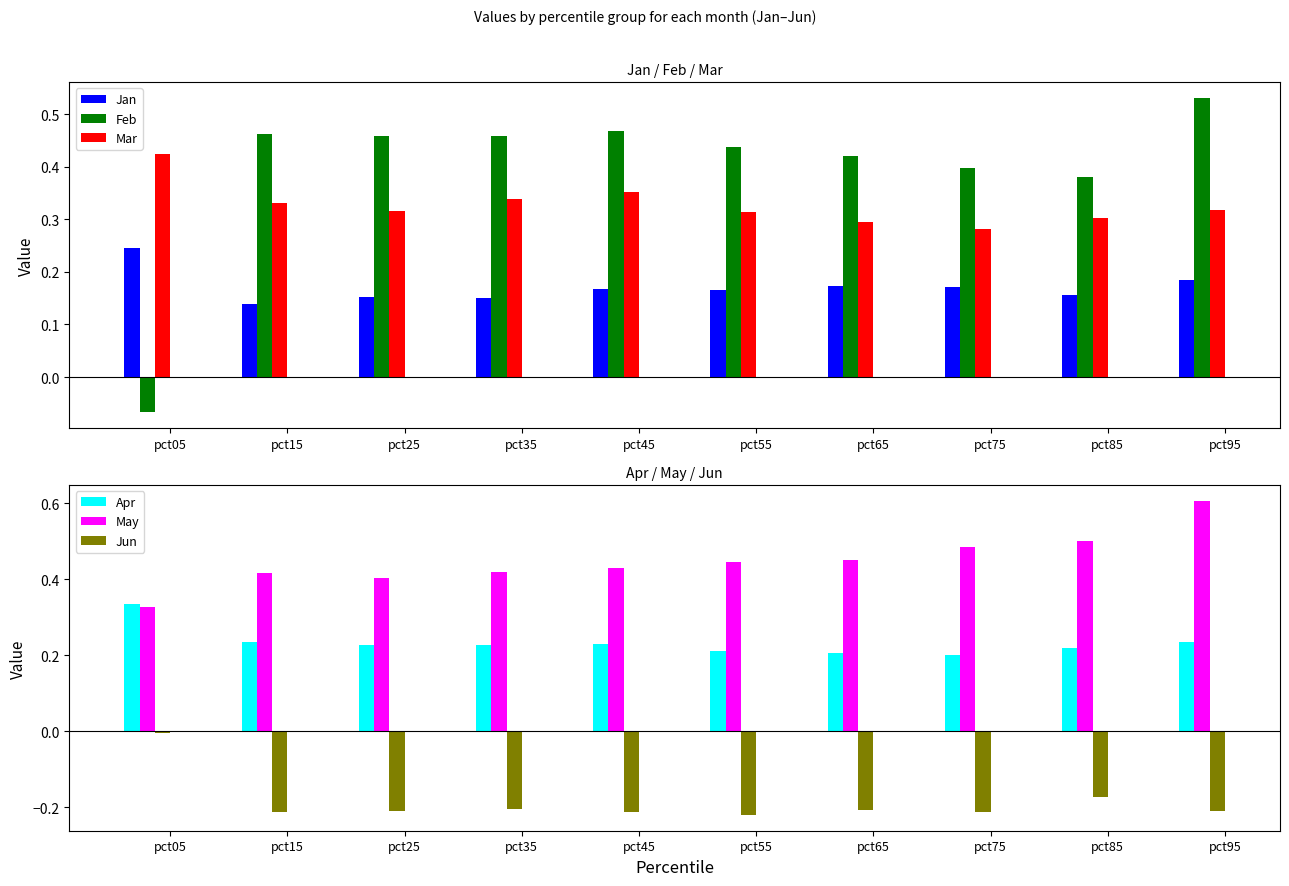

What is the value of the Mar bar at the 10th from the left?

0.3